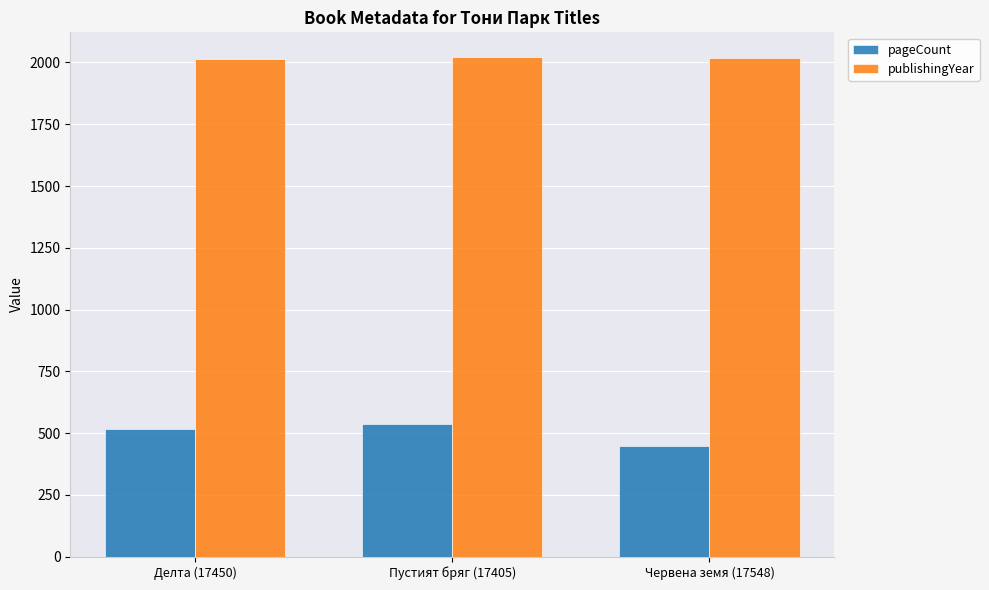

What is the difference between the pageCount values at Пустият бряг (17405) and Червена земя (17548)?

88